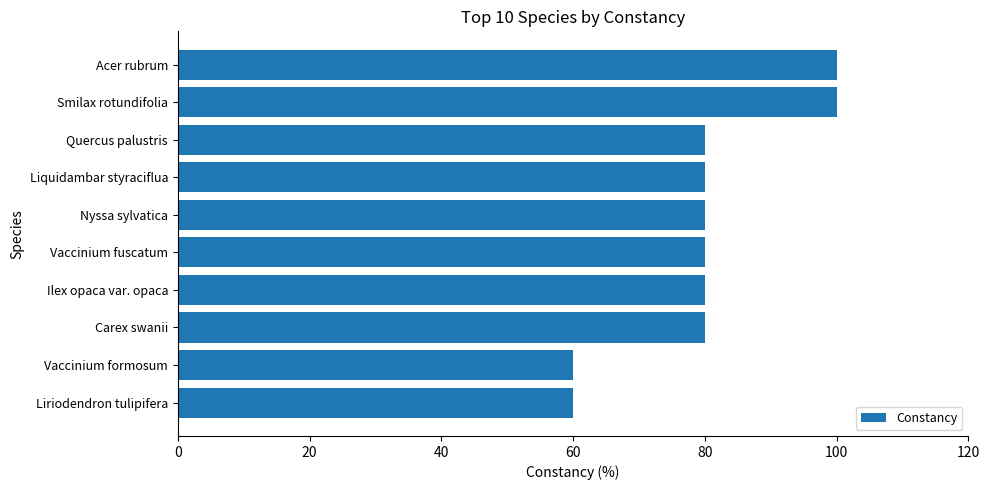

Reading top to bottom, what are all the values shown in this chart?

100	100	80	80	80	80	80	80	60	60